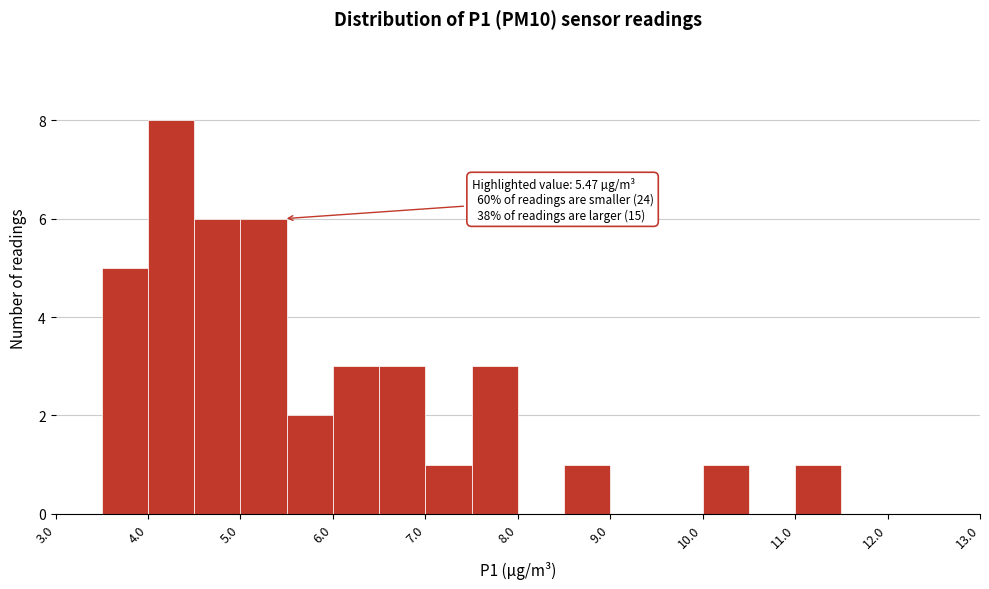

Which range on the x-axis has the tallest bar?

4.0 to 4.5